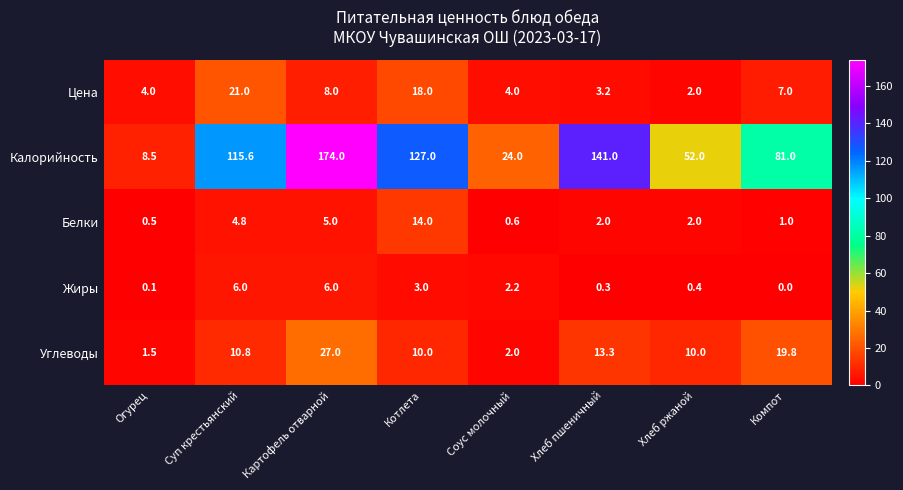

Between Хлеб пшеничный and Компот, which series saw the biggest shift?

Калорийность